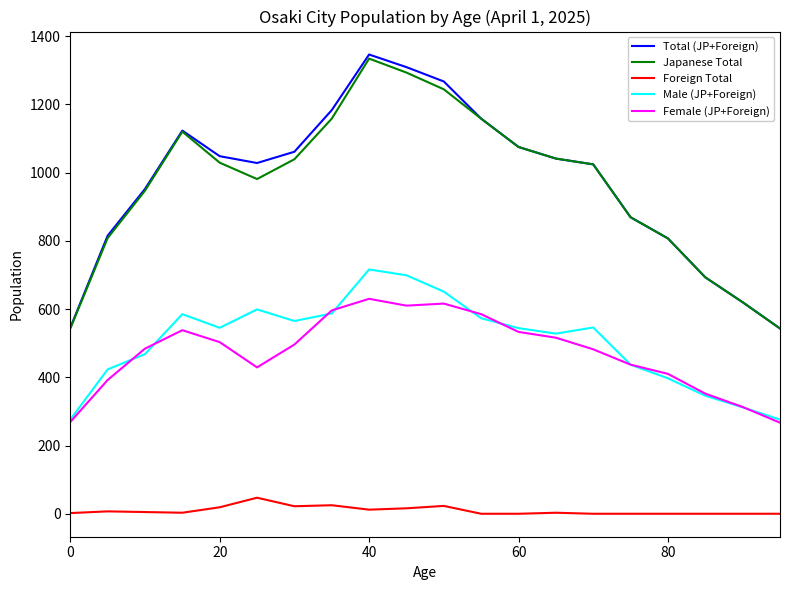

True or false: Foreign Total and Female (JP+Foreign) cross at least once.

False